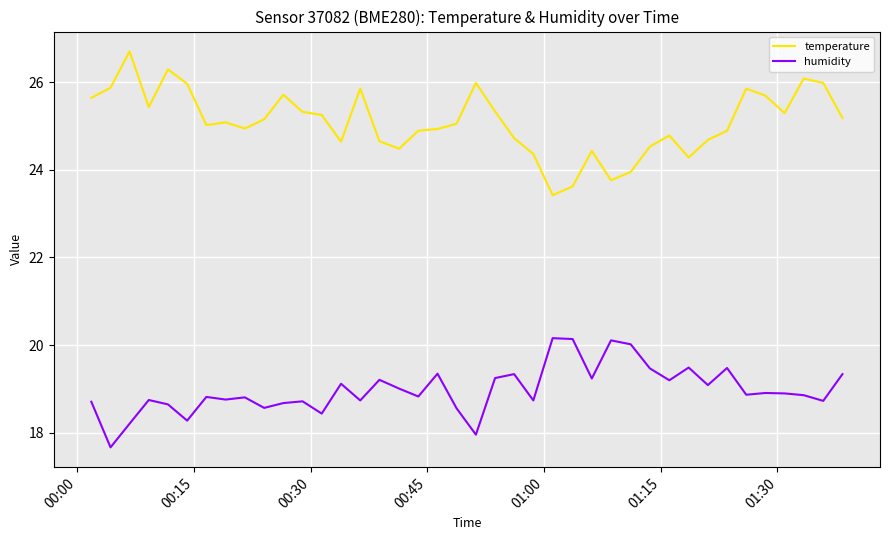

True or false: humidity and temperature intersect in this chart.

False